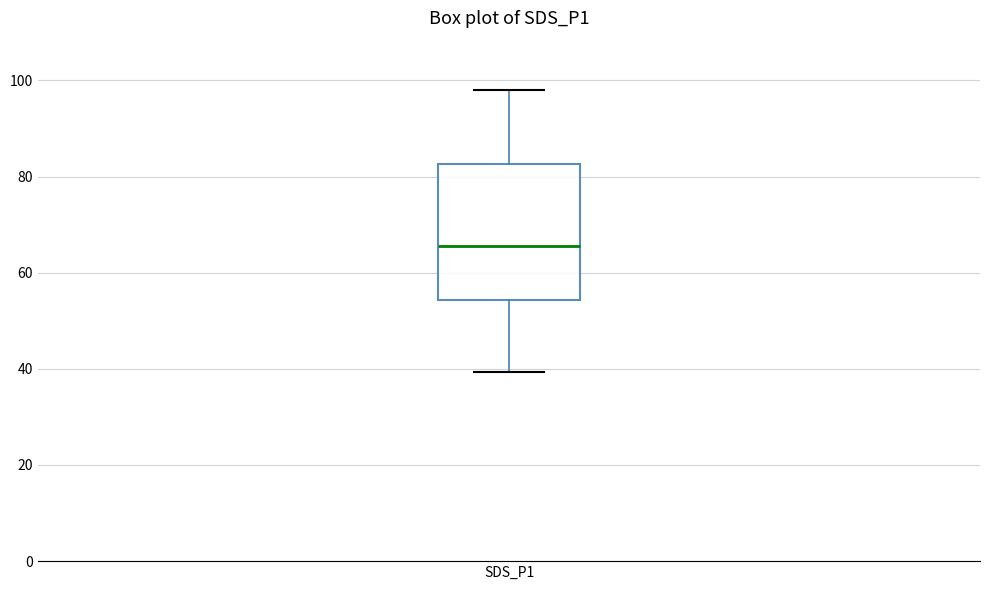

Transcribe this box plot: give where the median line is, the range the box spans, and where the two whiskers end, as read against the y-axis. The values are not printed on the chart, so give them approximately, as read against the axis.

median 66, box 54 to 82, whiskers 40 to 98